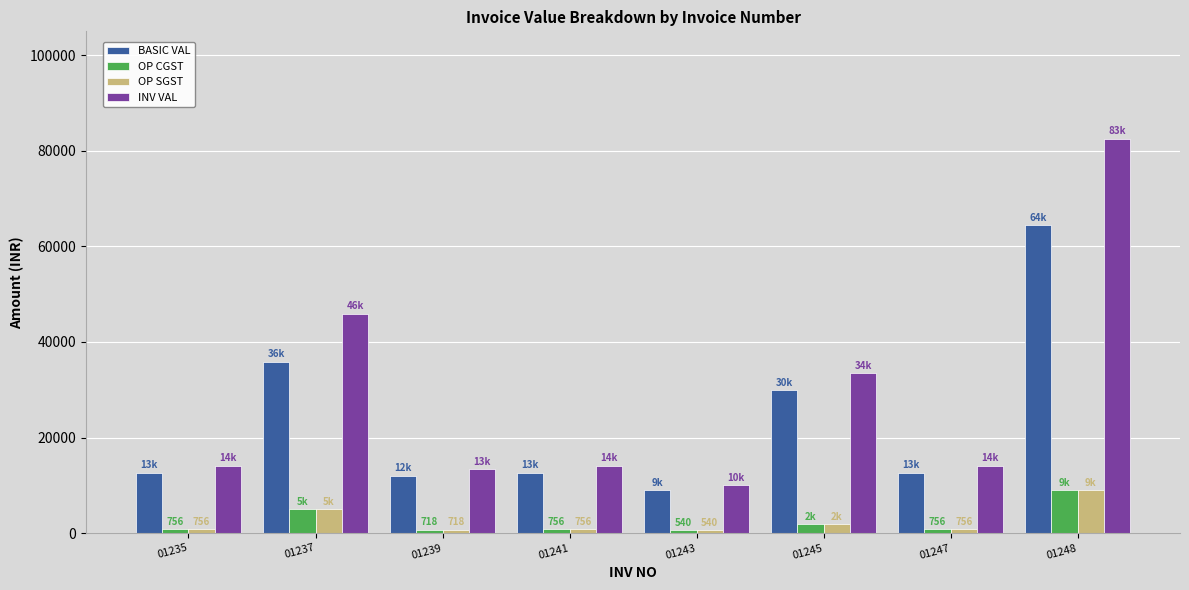

What is the maximum value for OP CGST?

9025.1